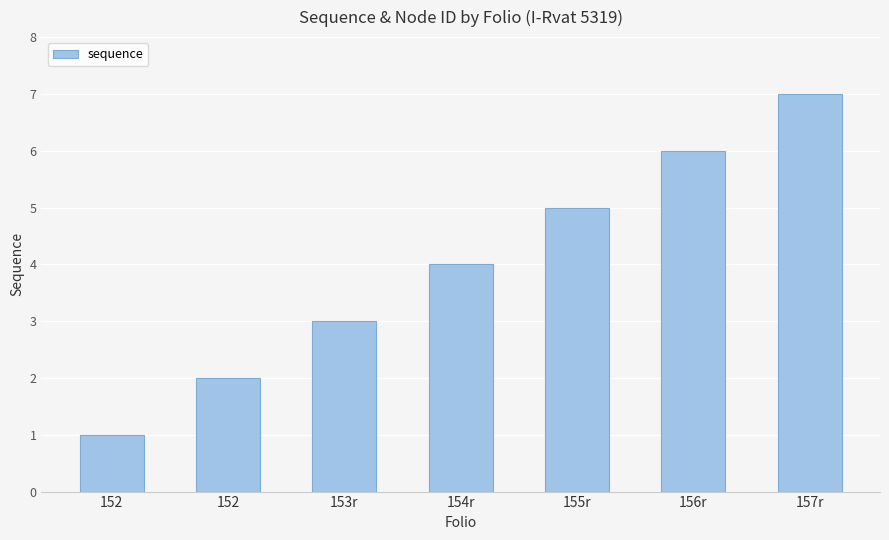

The chart shows a value of 1 at 152. True or false?

True